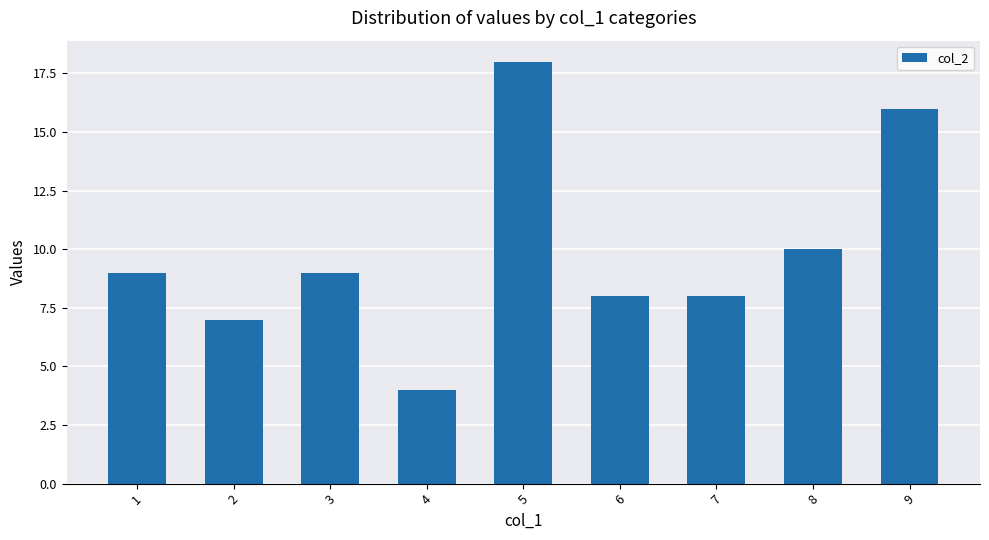

Reading left to right, what are all the values shown in this chart?

9	7	9	4	18	8	8	10	16